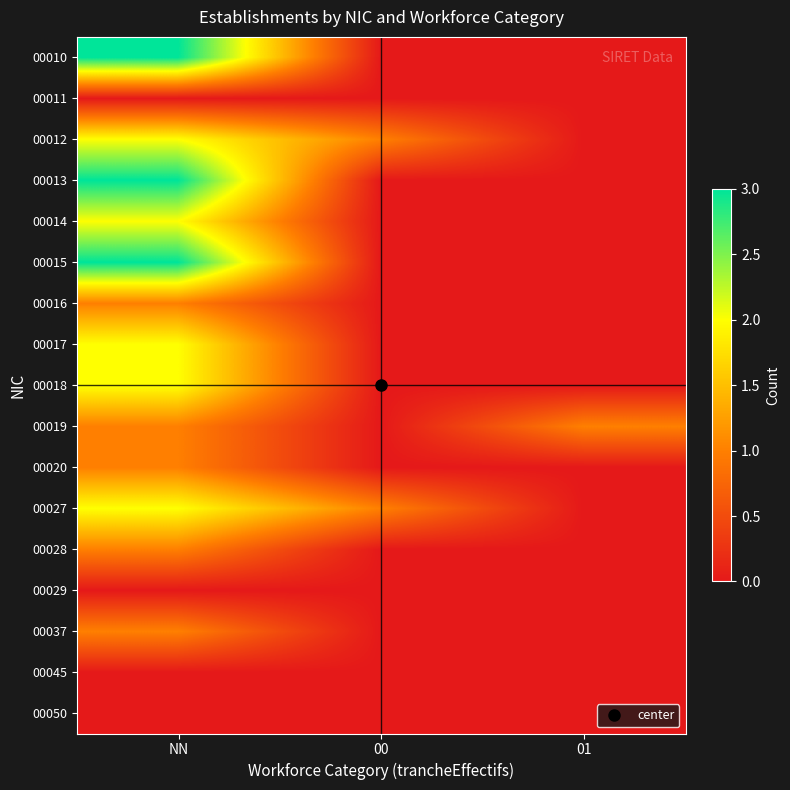

Which has a higher value, NN or 00?

NN